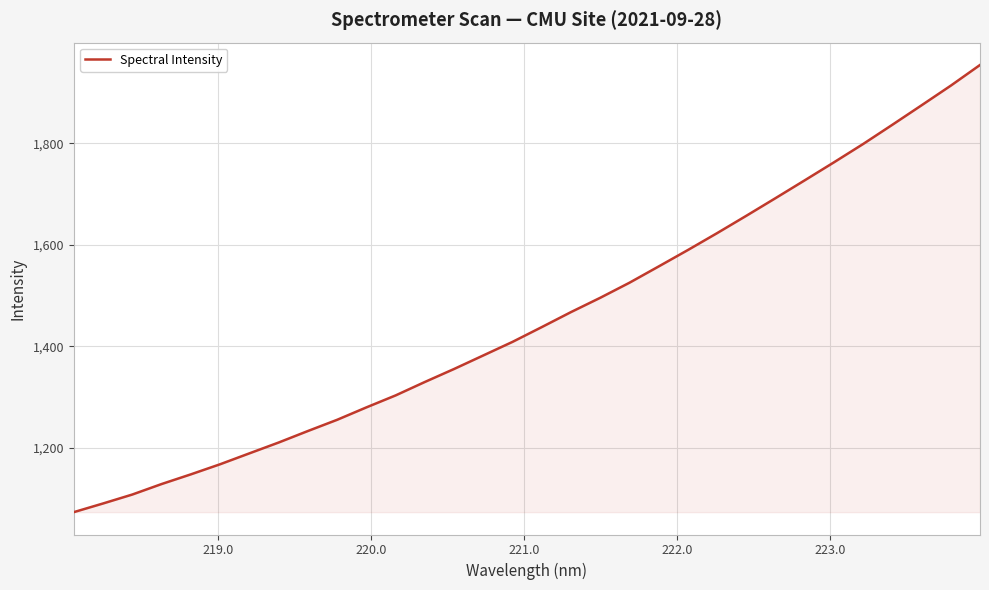

What is the maximum value shown in the chart?

1954.4